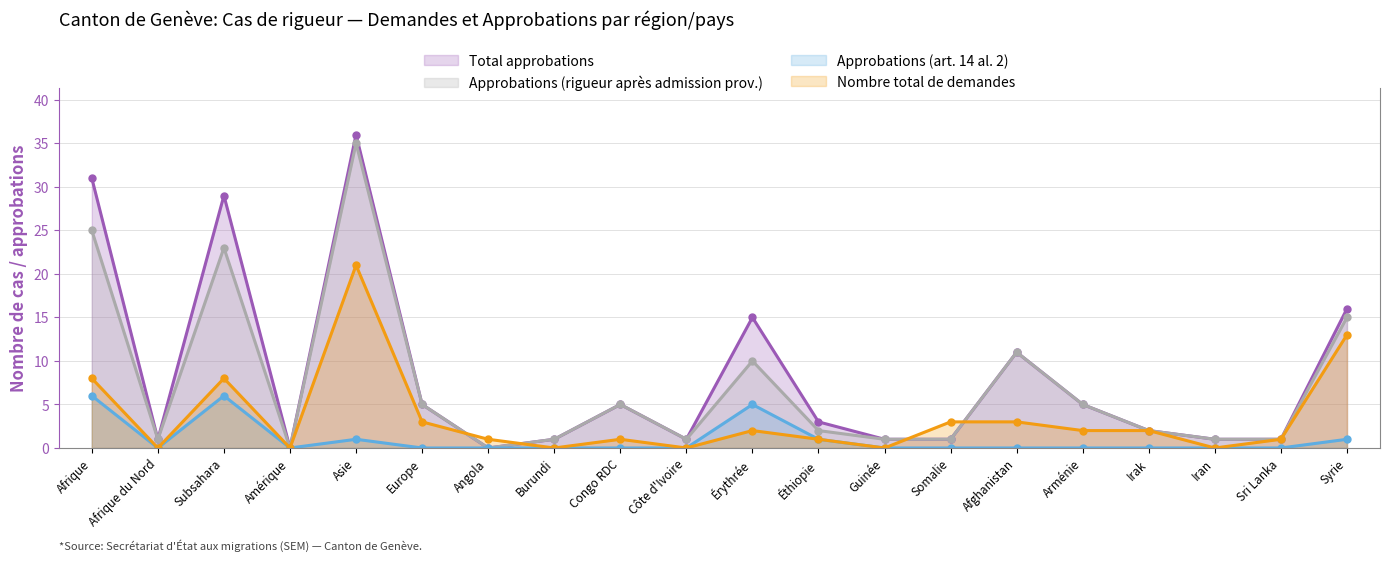

What is the difference between the highest and lowest values at Asie?

35